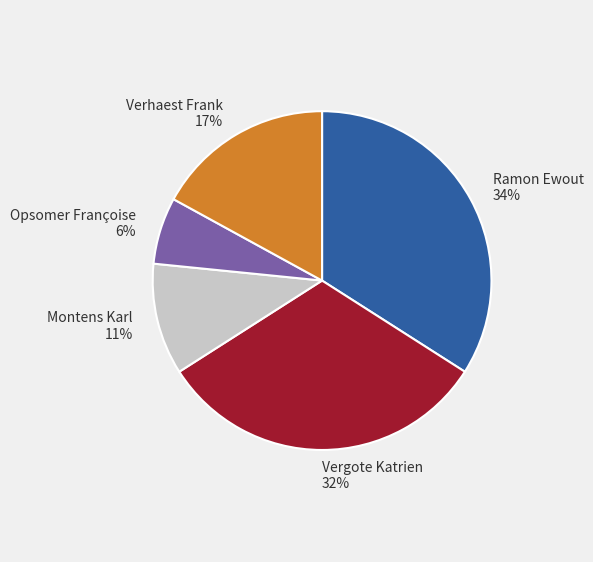

Is there any slice that represents more than half of the pie?

No